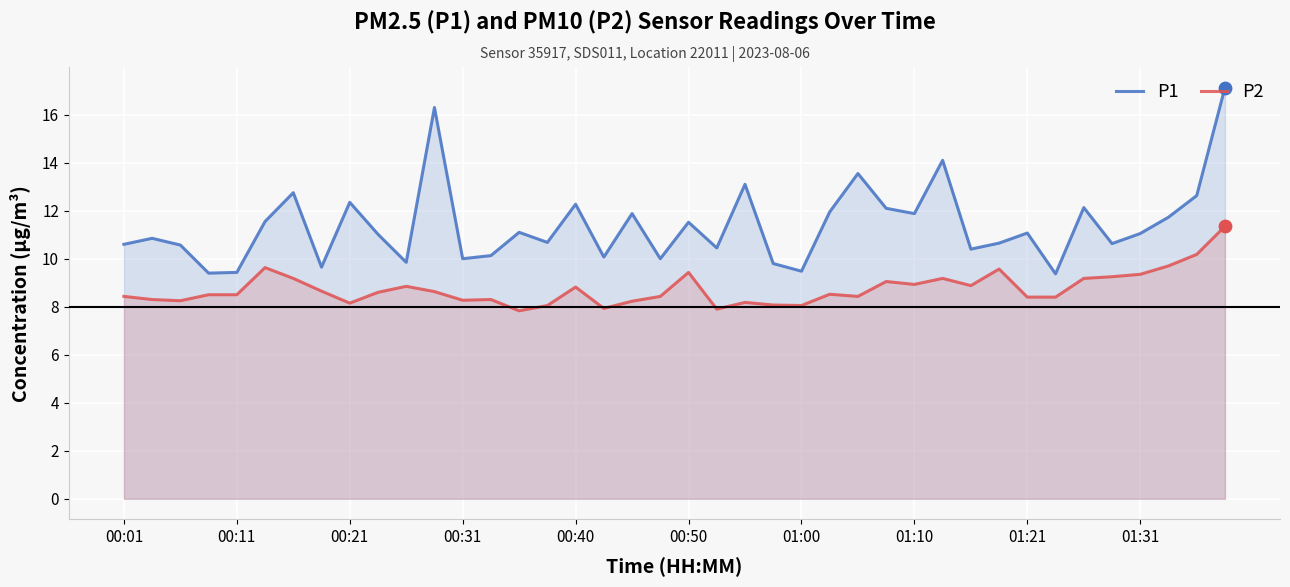

What is the total value across all series at 35?

19.9